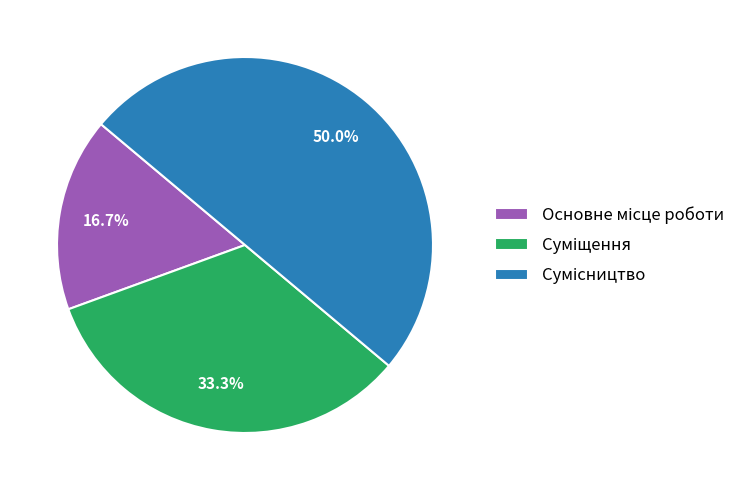

Which category has the smallest portion of the pie?

Основне місце роботи